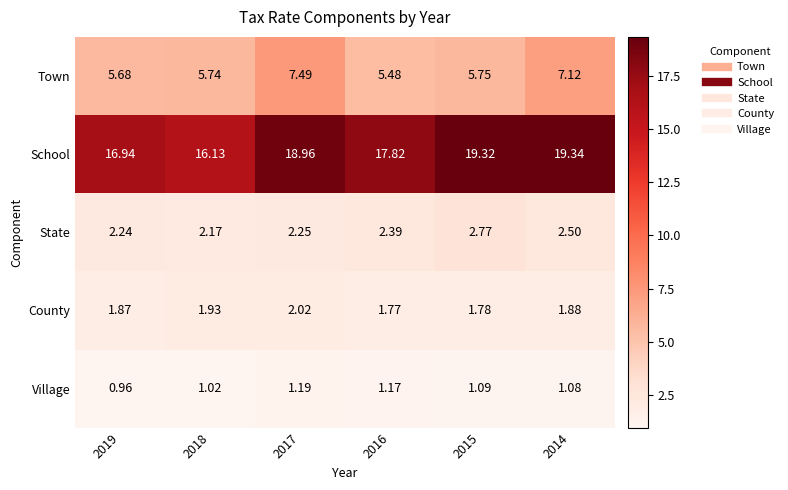

Rank the series at 2015 from highest to lowest value.

School, Town, State, County, Village